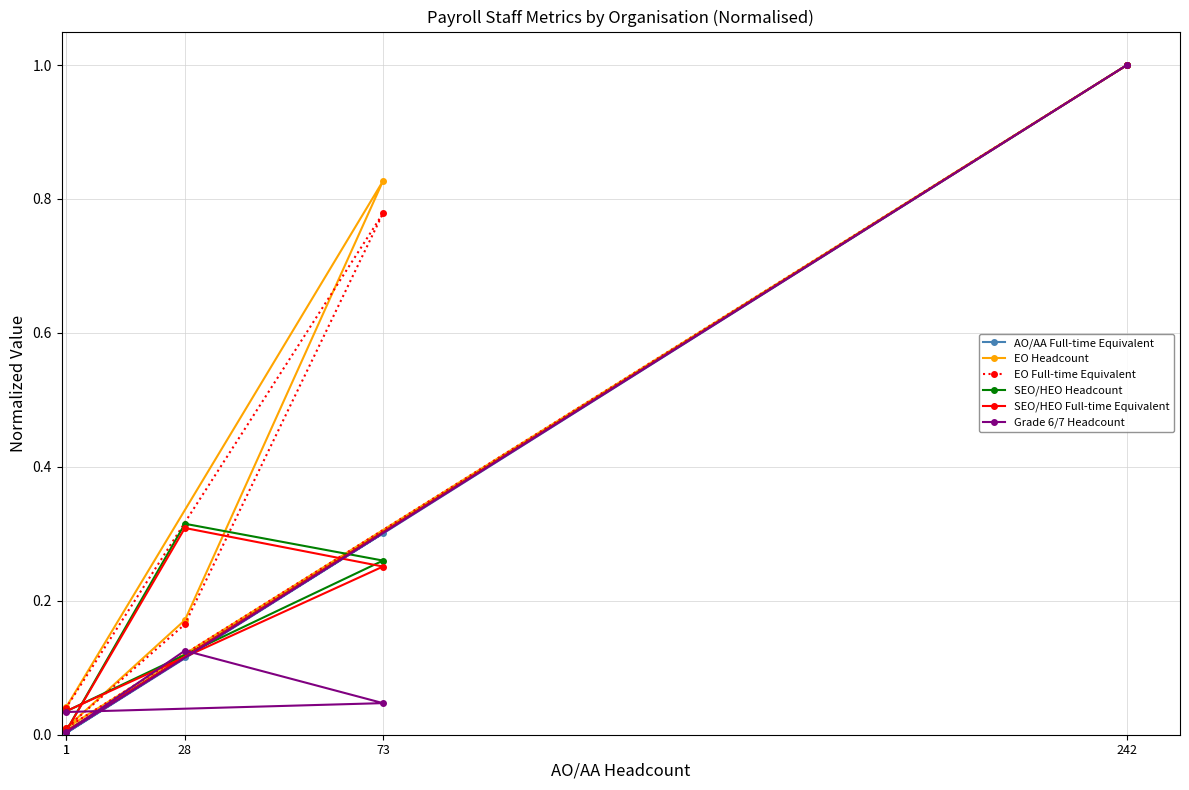

The EO Full-time Equivalent series shows 0.0 at 1. True or false?

False